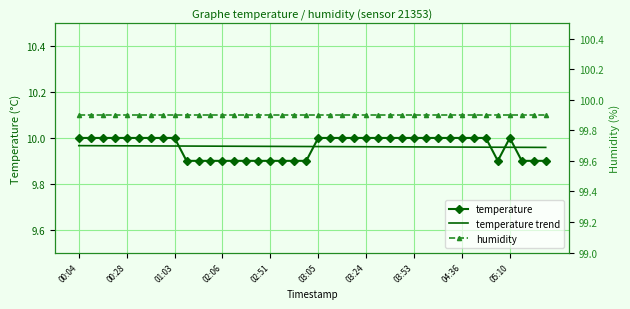

Reading left to right, extract all data points from this chart.

temperature: 10.0	10.0	10.0	10.0	10.0	10.0	10.0	10.0	10.0	9.9	9.9	9.9	9.9	9.9	9.9	9.9	9.9	9.9	9.9	9.9	10.0	10.0	10.0	10.0	10.0	10.0	10.0	10.0	10.0	10.0	10.0	10.0	10.0	10.0	10.0	9.9	10.0	9.9	9.9	9.9
temperature trend: 10.0	10.0	10.0	10.0	10.0	10.0	10.0	10.0	10.0	10.0	10.0	10.0	10.0	10.0	10.0	10.0	10.0	10.0	10.0	10.0	10.0	10.0	10.0	10.0	10.0	10.0	10.0	10.0	10.0	10.0	10.0	10.0	10.0	10.0	10.0	10.0	10.0	10.0	10.0	10.0
humidity: 99.9	99.9	99.9	99.9	99.9	99.9	99.9	99.9	99.9	99.9	99.9	99.9	99.9	99.9	99.9	99.9	99.9	99.9	99.9	99.9	99.9	99.9	99.9	99.9	99.9	99.9	99.9	99.9	99.9	99.9	99.9	99.9	99.9	99.9	99.9	99.9	99.9	99.9	99.9	99.9